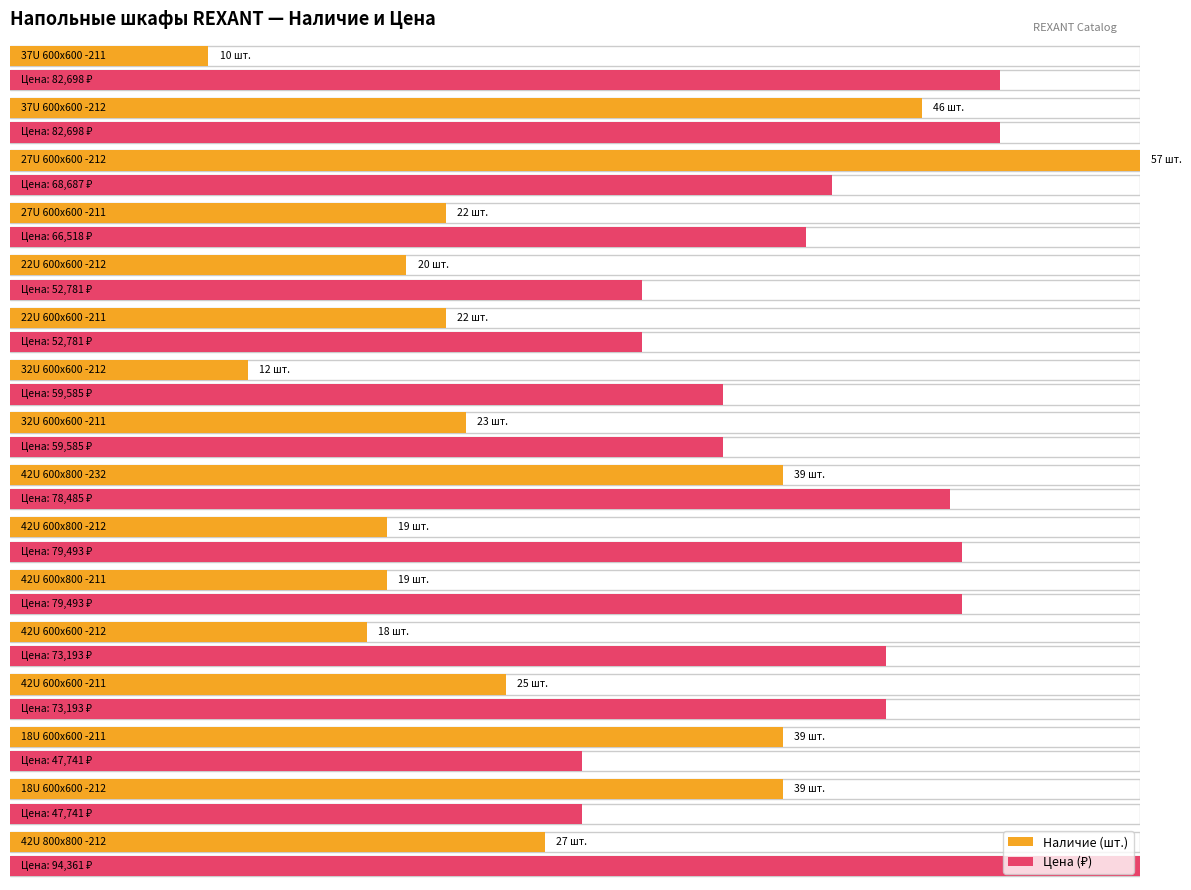

What is the change in value from 18U 600x600 -211 to 42U 600x600 -212?

-21